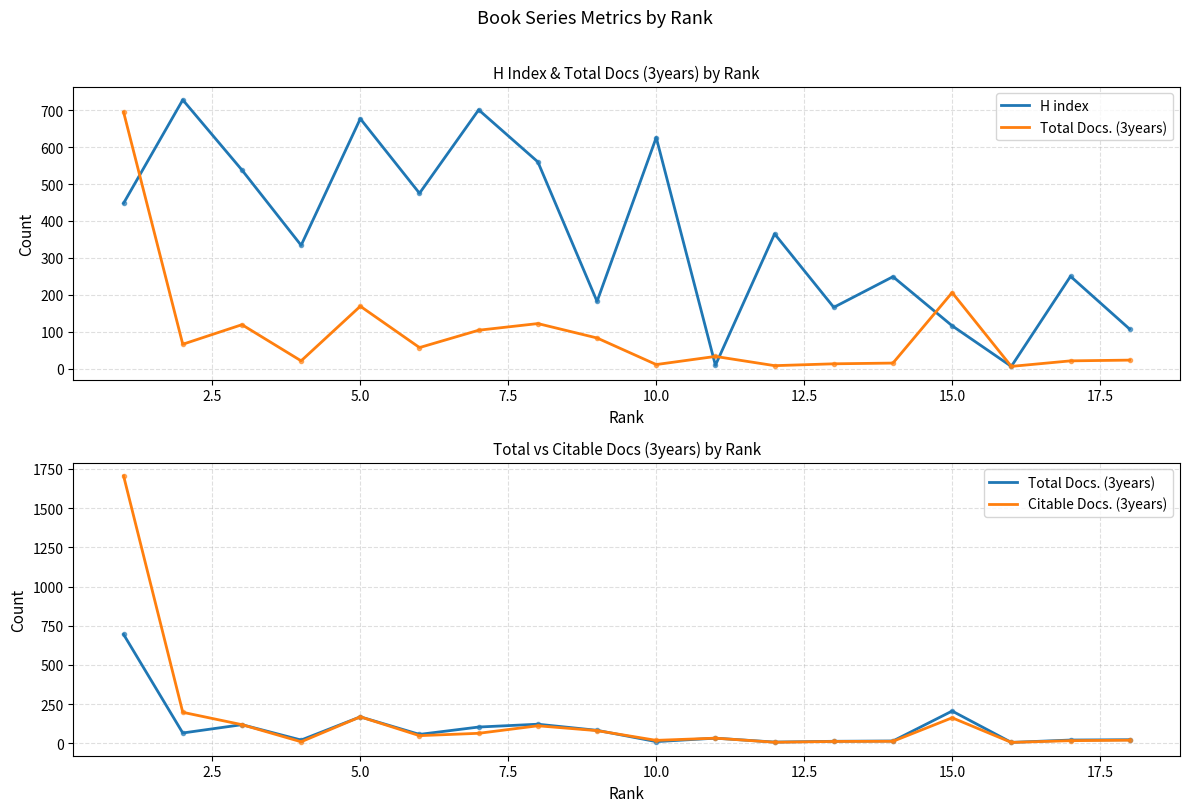

How many interior local peaks does the Total Docs. (3years) series have?

5